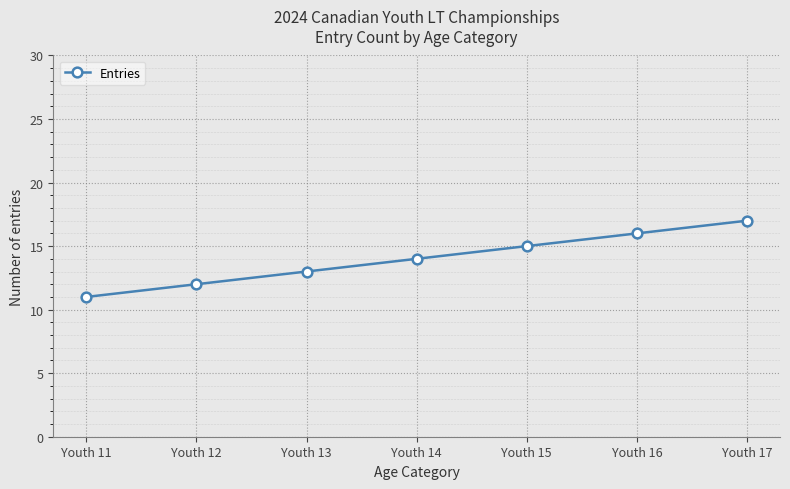

Reading left to right, transcribe all the data shown in this chart.

Youth 11=11	Youth 12=12	Youth 13=13	Youth 14=14	Youth 15=15	Youth 16=16	Youth 17=17